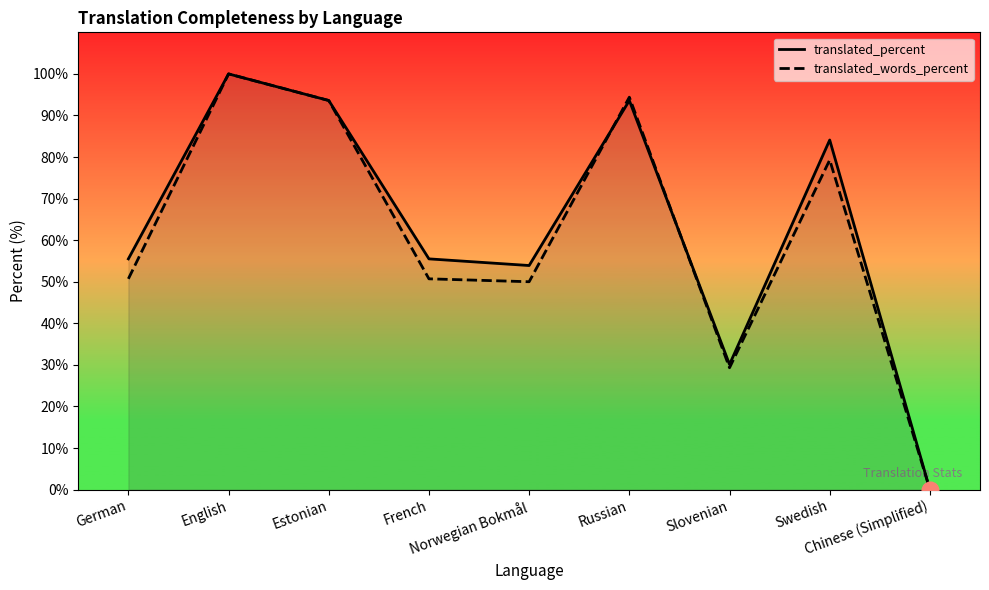

The value of translated_percent at Swedish is 125.1. True or false?

False